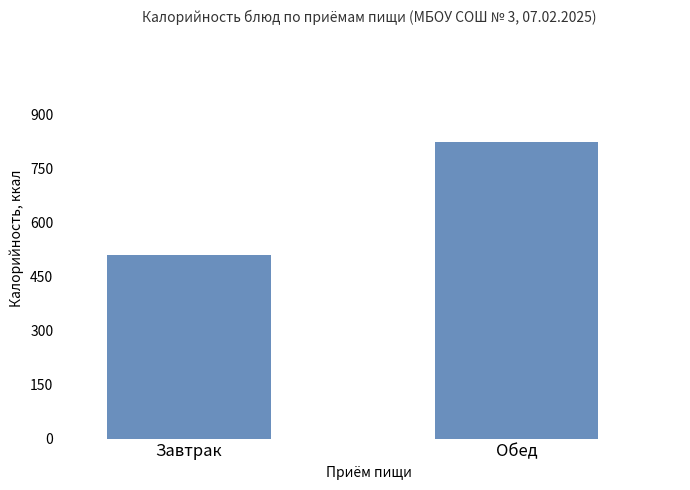

What is the minimum value shown in the chart?

511